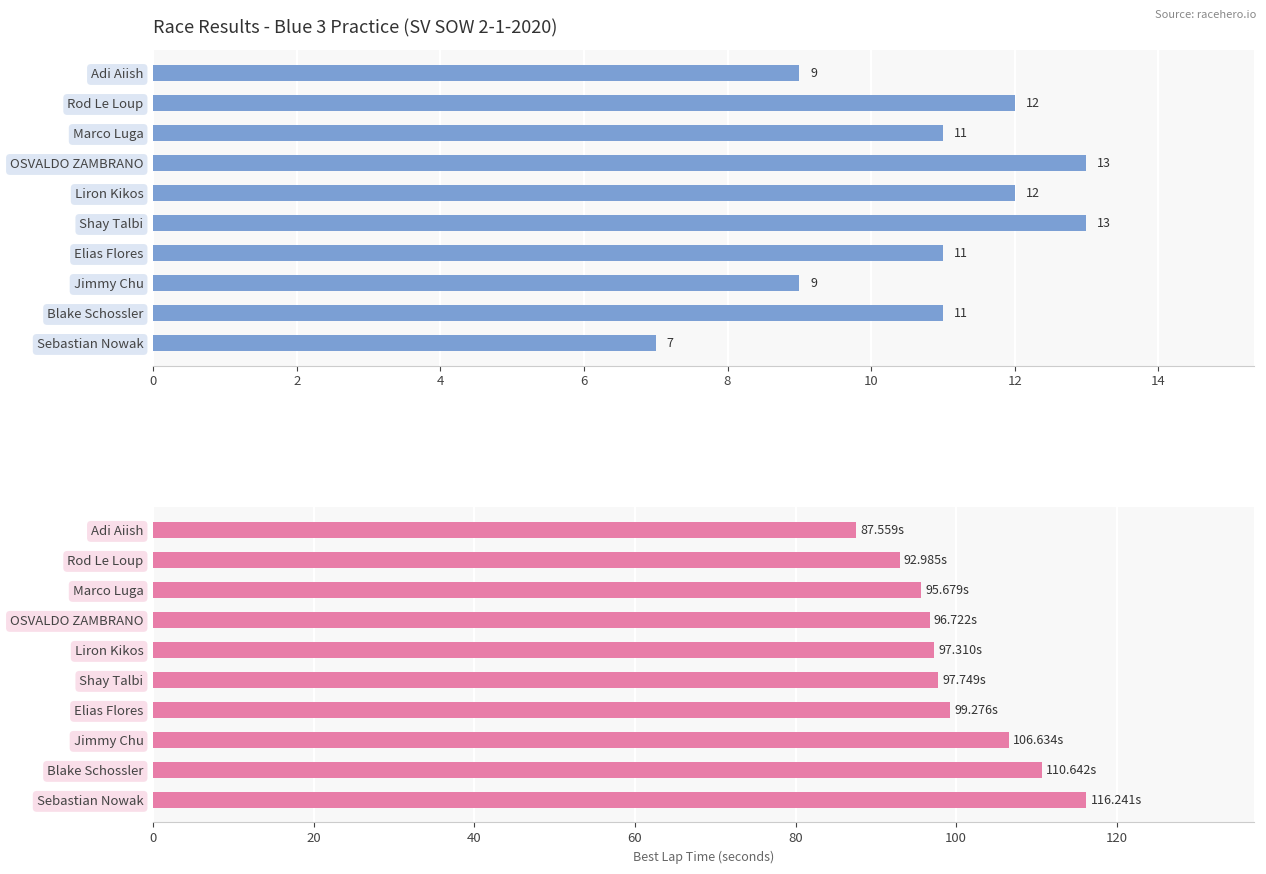

Rank the series by their maximum value, from highest to lowest.

Best Lap time, Total Laps